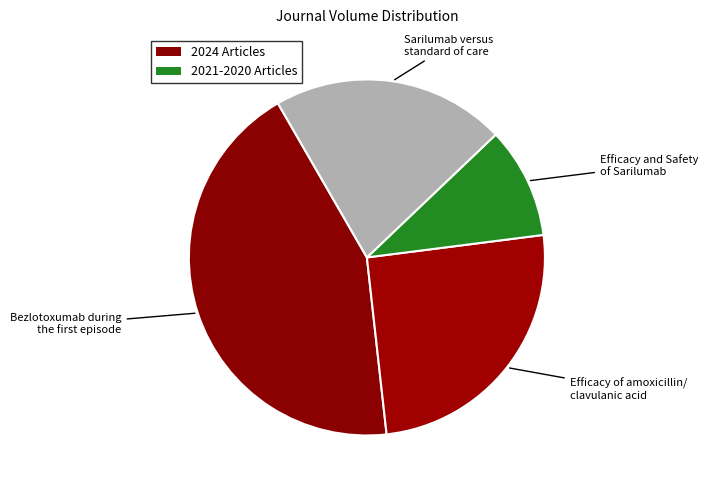

To the nearest percent, what is the average slice percentage?

25%